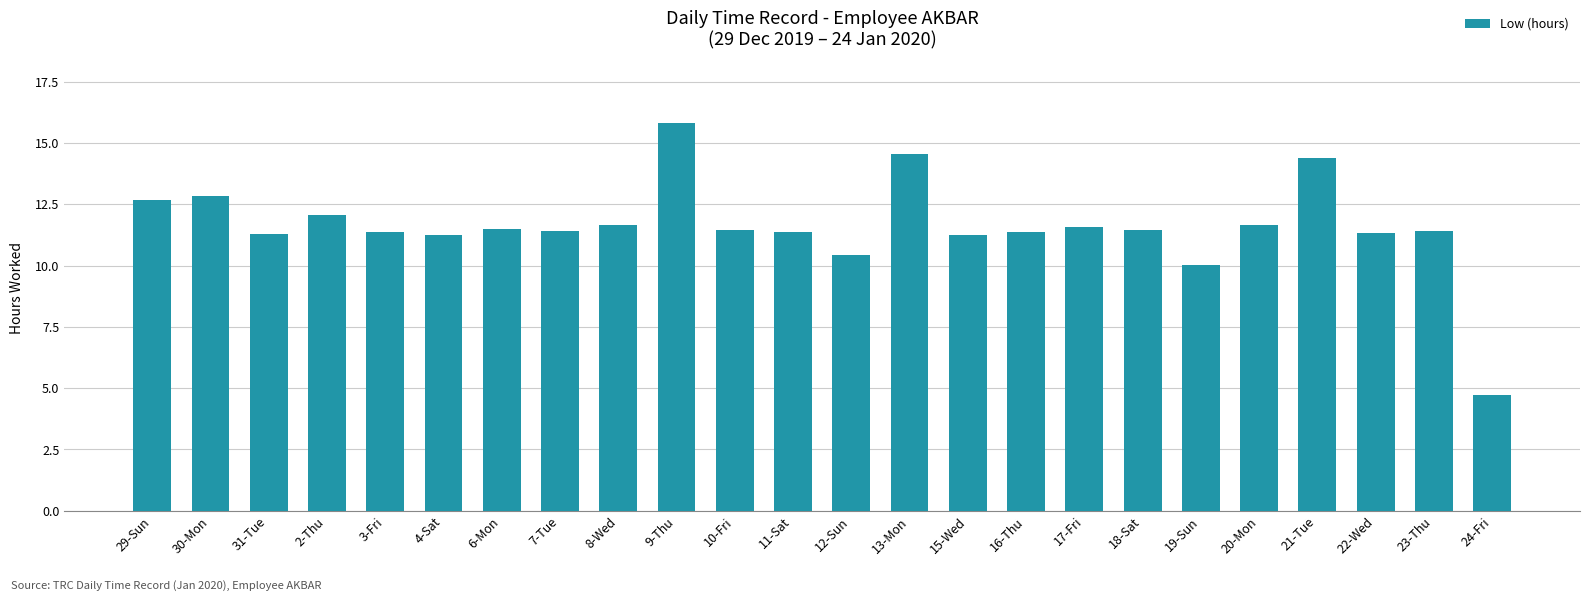

Is it true that the value at 24-Fri is 4.7?

True